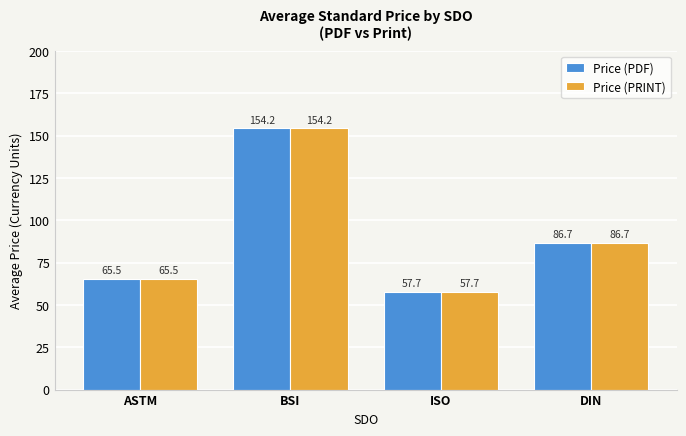

What is the difference between the maximum and minimum values in the Price (PRINT) series?

96.5